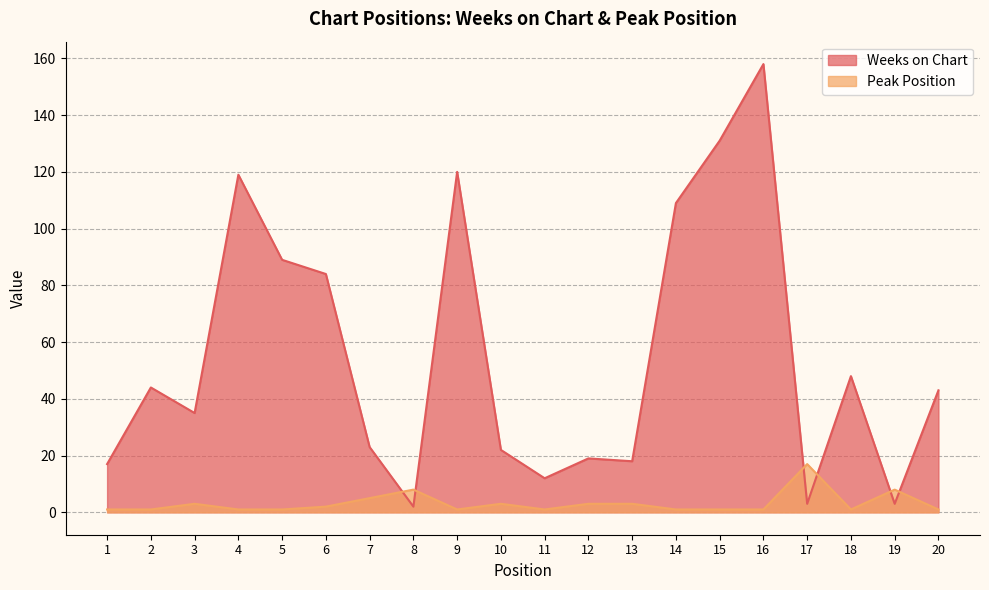

Which category has the highest value in the Weeks on Chart series?

16